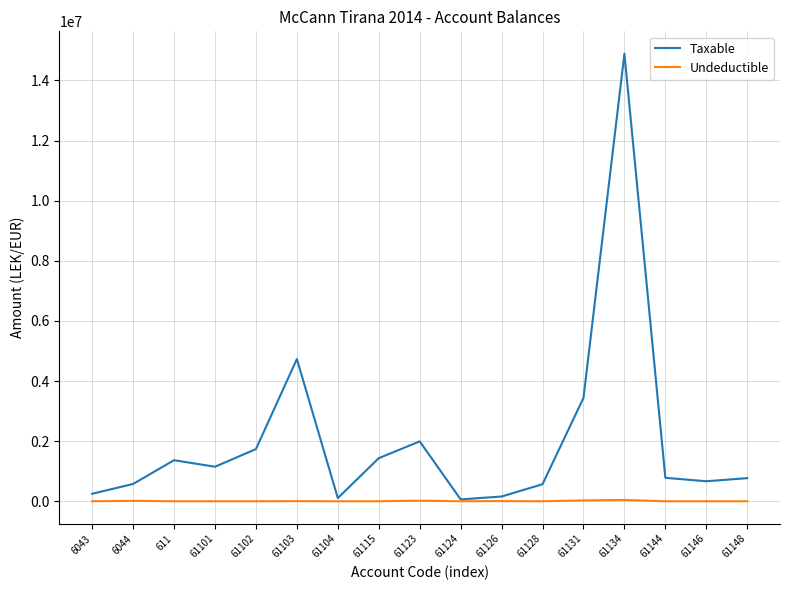

What is the difference between the highest and lowest values at 6043?

250227.1